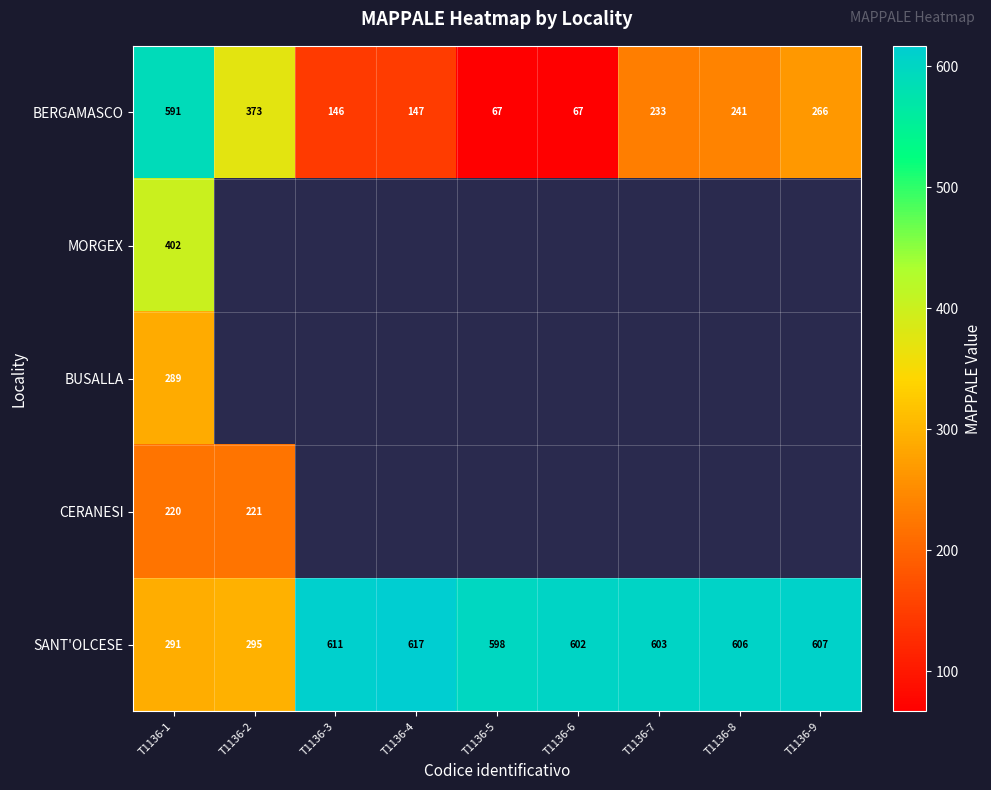

At which label is SANT'OLCESE closest to 454?

T1136-5